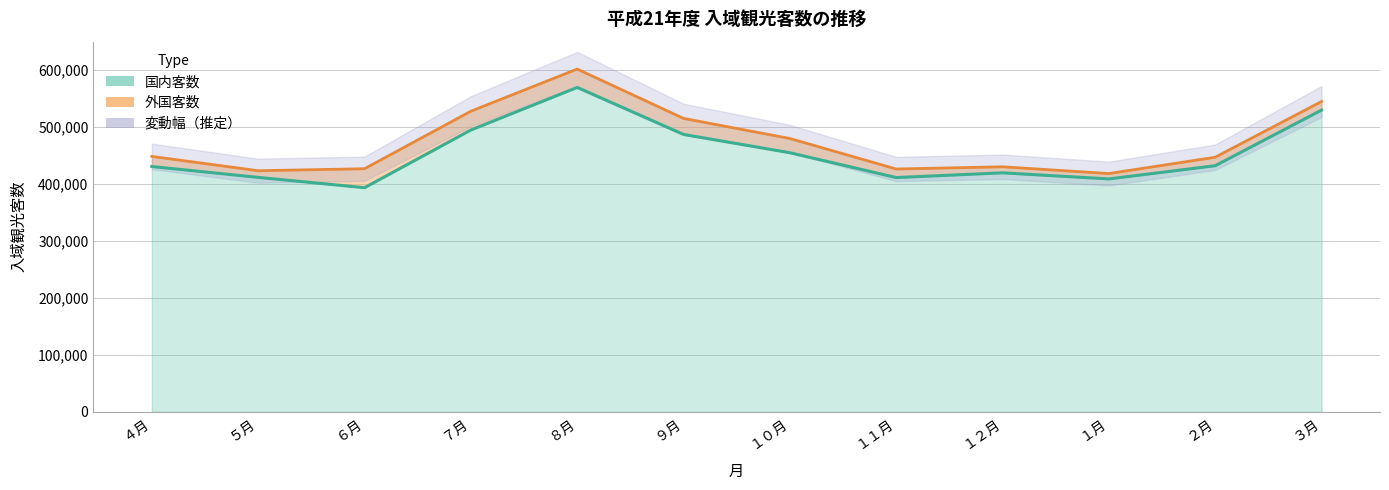

Is it true that the value at ４月 is 610312?

False